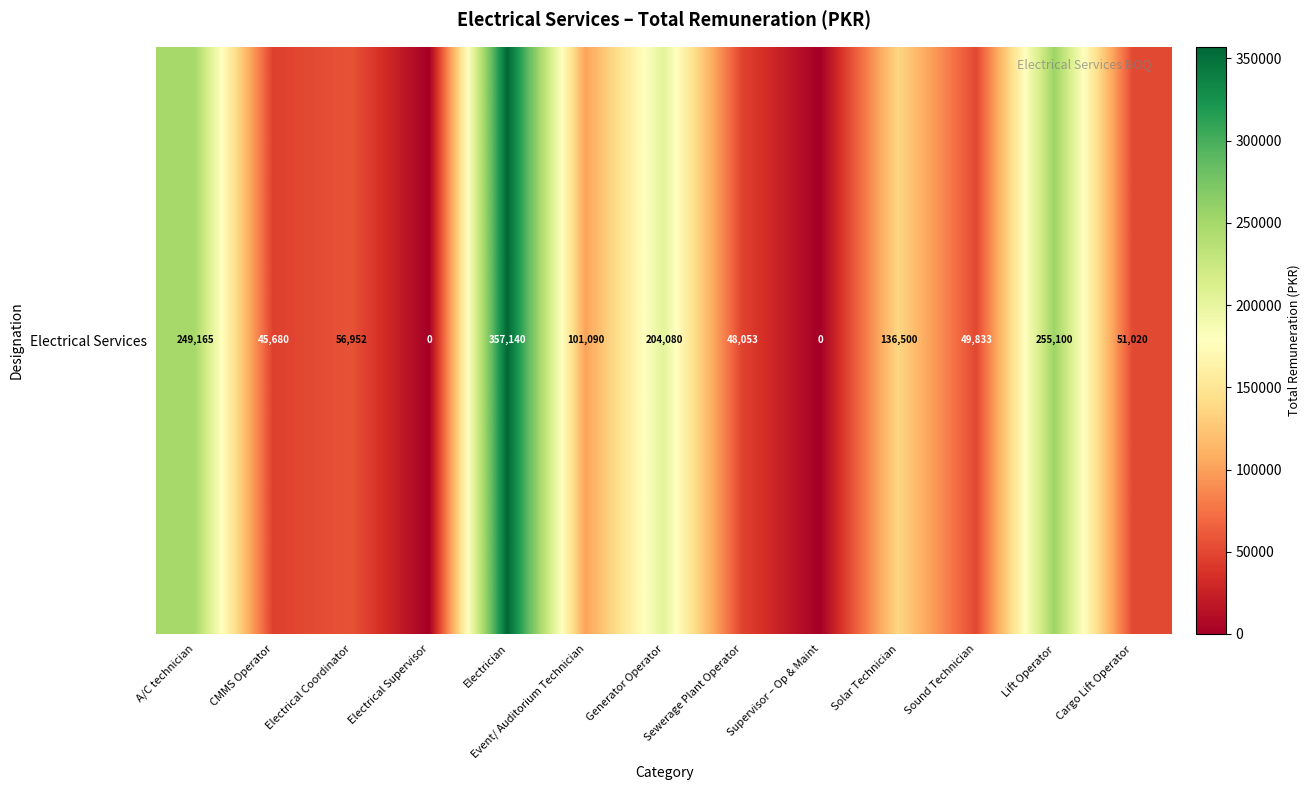

Reading left to right, list all the values displayed in this chart.

249165	45680	56952	0	357140	101090	204080	48053	0	136500	49833	255100	51020